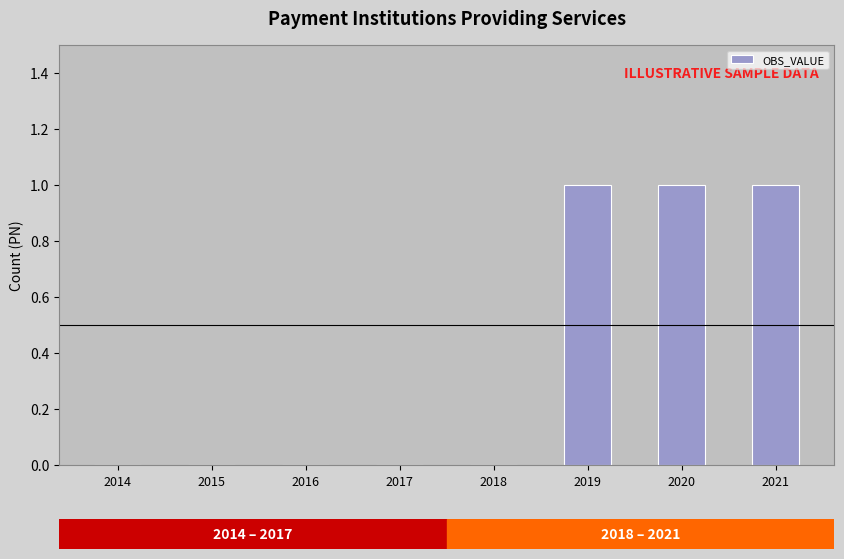

True or false: the data shows 0 at 2021.

False